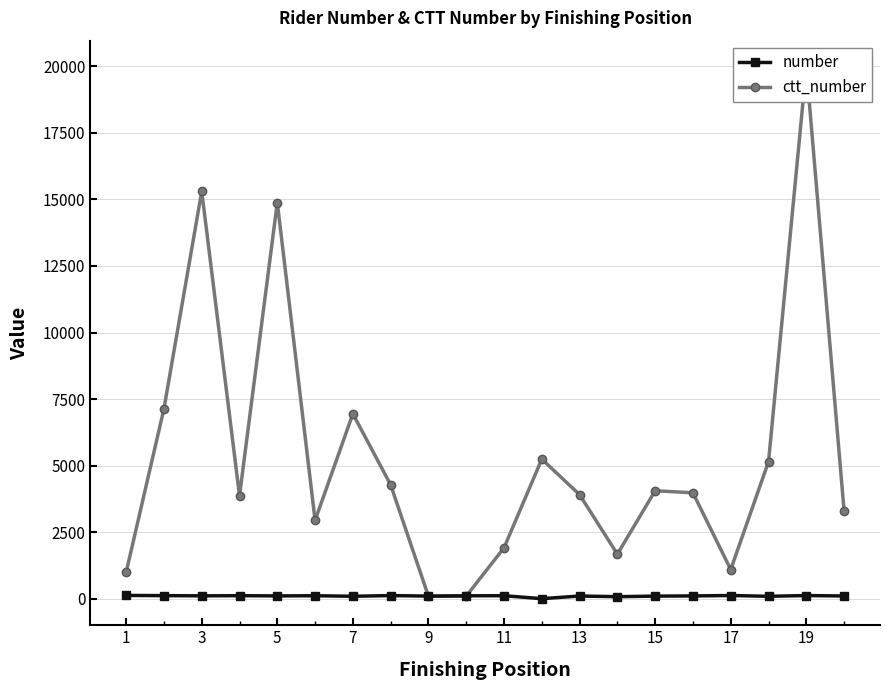

True or false: number has more than 0 points higher than both neighbors.

True